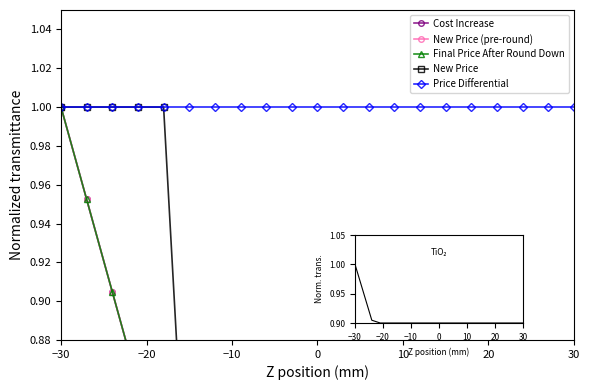

True or false: New Price (pre-round) and Cost Increase intersect in this chart.

False